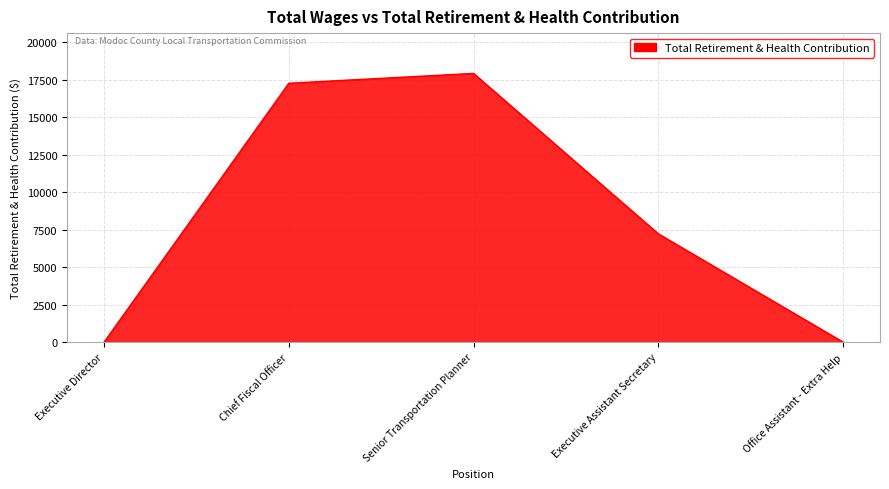

At which category does the data reach its first local peak?

Senior Transportation Planner